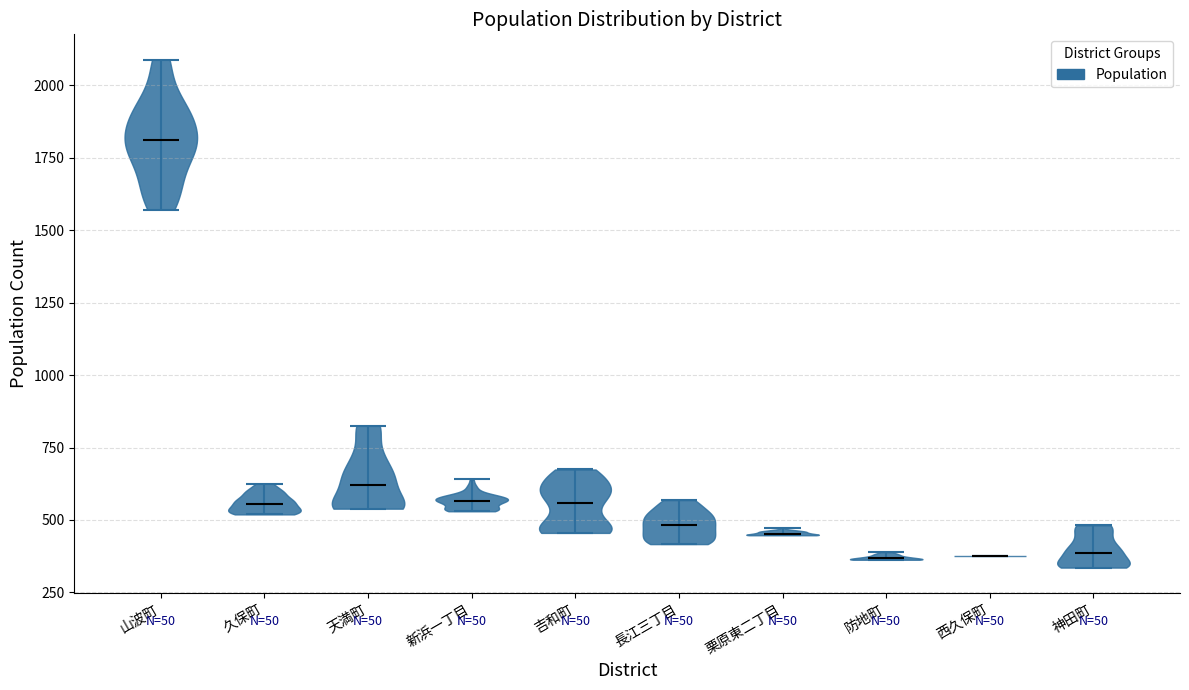

Reading left to right, read every violin against the y-axis: where its median line is, and the lowest and highest points it reaches. The values are not printed on the chart, so give them approximately, as read against the axis.

山波町: median line 1800, lowest point 1550, highest point 2100
久保町: median line 550, lowest point 500, highest point 600
天満町: median line 600, lowest point 550, highest point 850
新浜一丁目: median line 550, lowest point 550, highest point 650
吉和町: median line 550, lowest point 450, highest point 650
長江三丁目: median line 500, lowest point 400, highest point 550
栗原東二丁目: median line 450, lowest point 450, highest point 450
防地町: median line 350, lowest point 350, highest point 400
西久保町: median line 400, lowest point 400, highest point 400
神田町: median line 400, lowest point 350, highest point 500